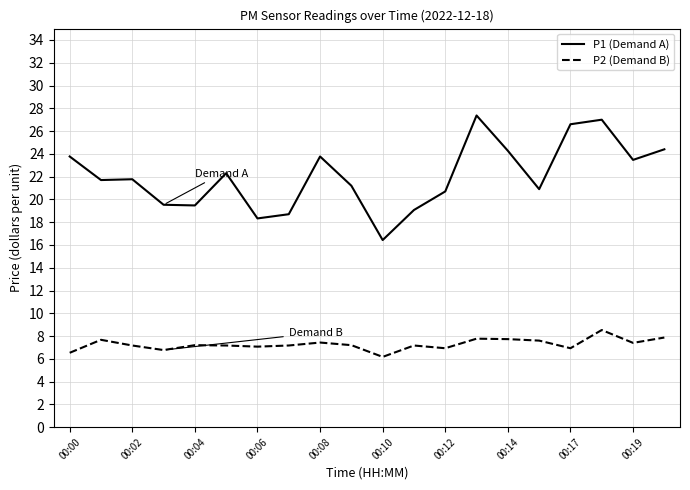

What is the difference between the maximum and minimum values in the P2 (Demand B) series?

2.4